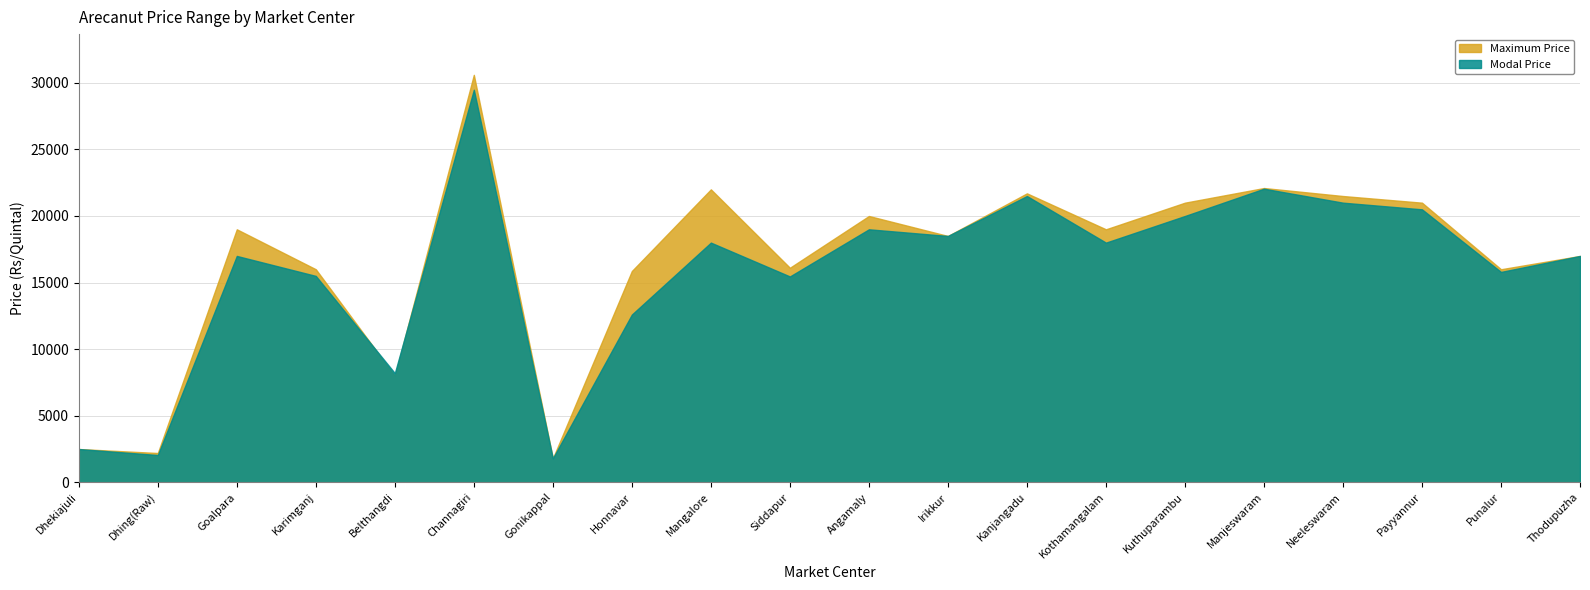

At which category is the sum across all series the highest?

Channagiri